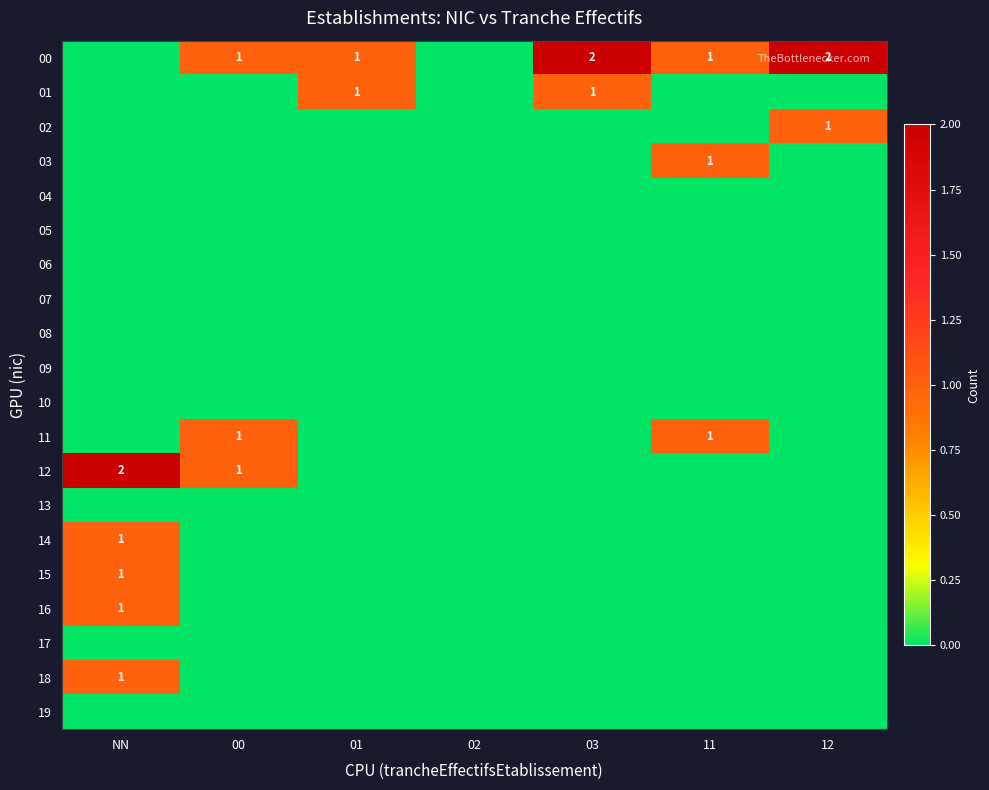

Which series has the largest range (max minus min)?

00